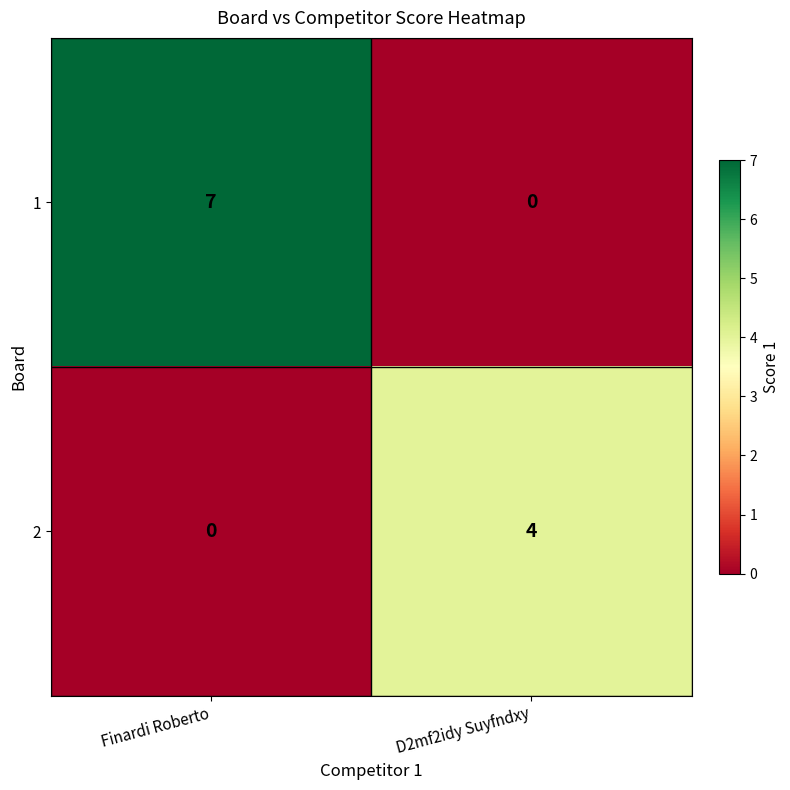

At which category is the sum across all series the highest?

Finardi Roberto